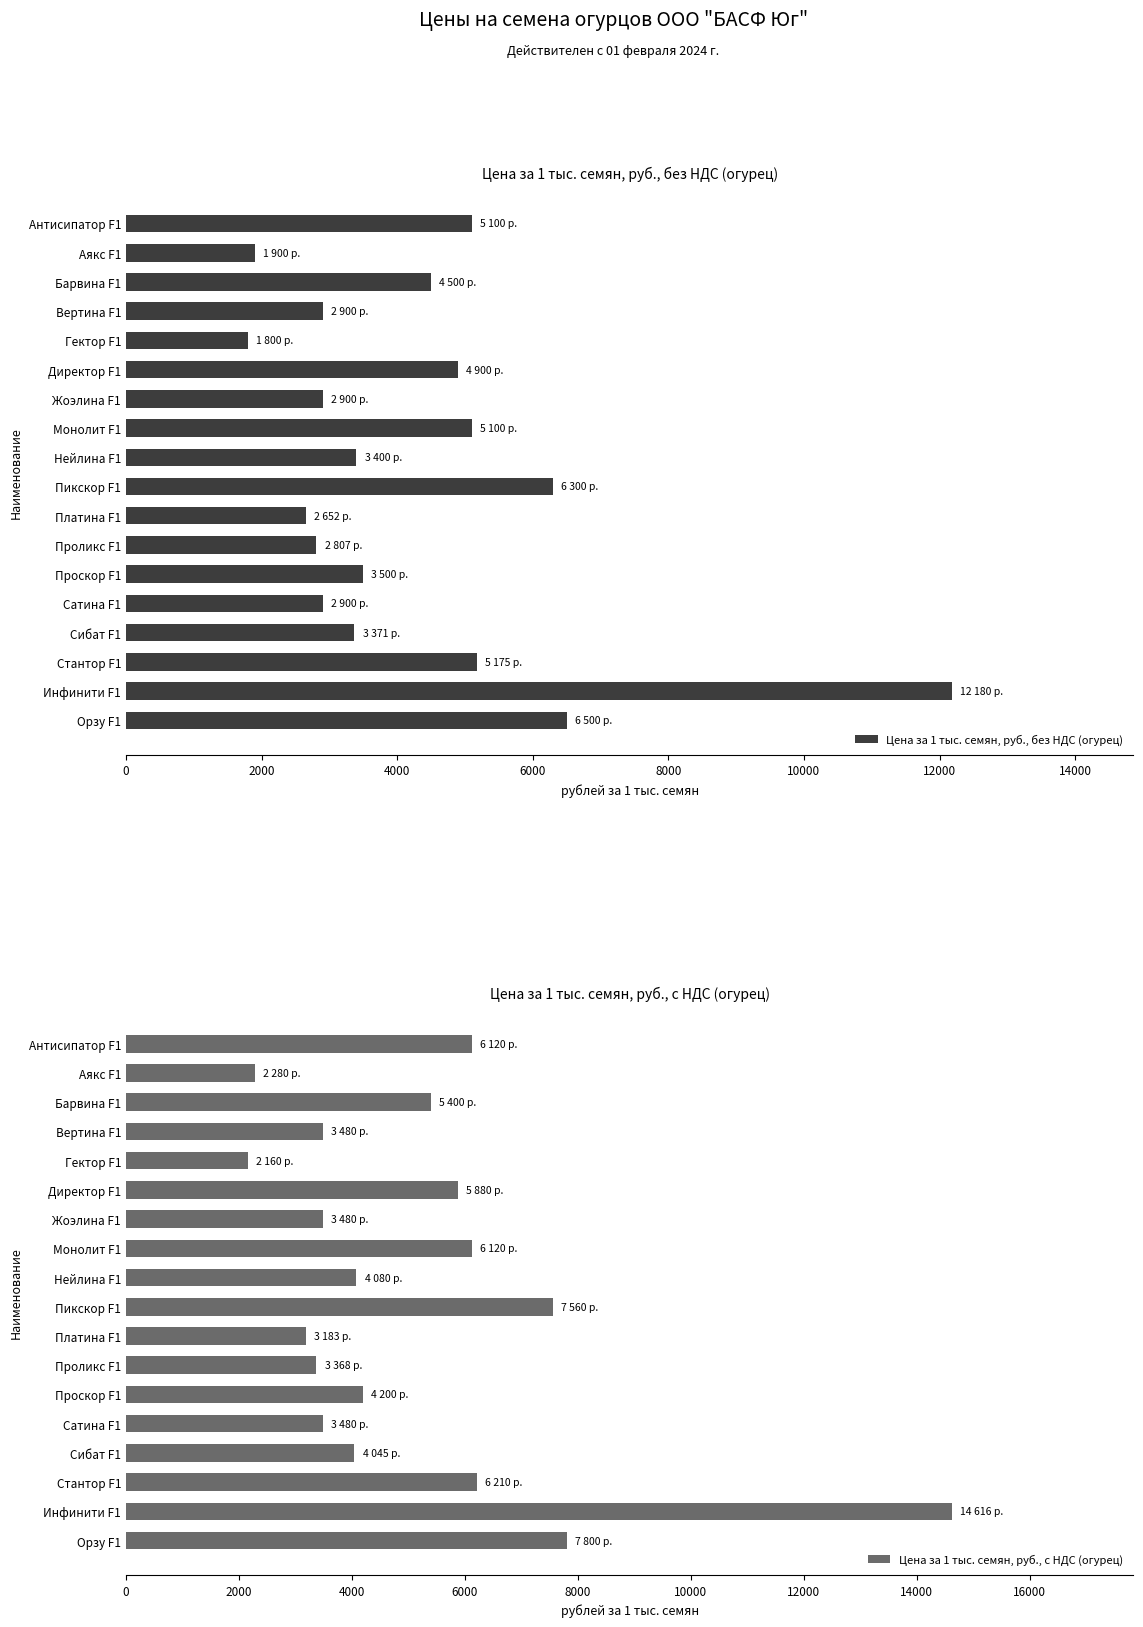

What is the maximum value for Цена за 1 тыс. семян, руб., без НДС (огурец)?

12180.0